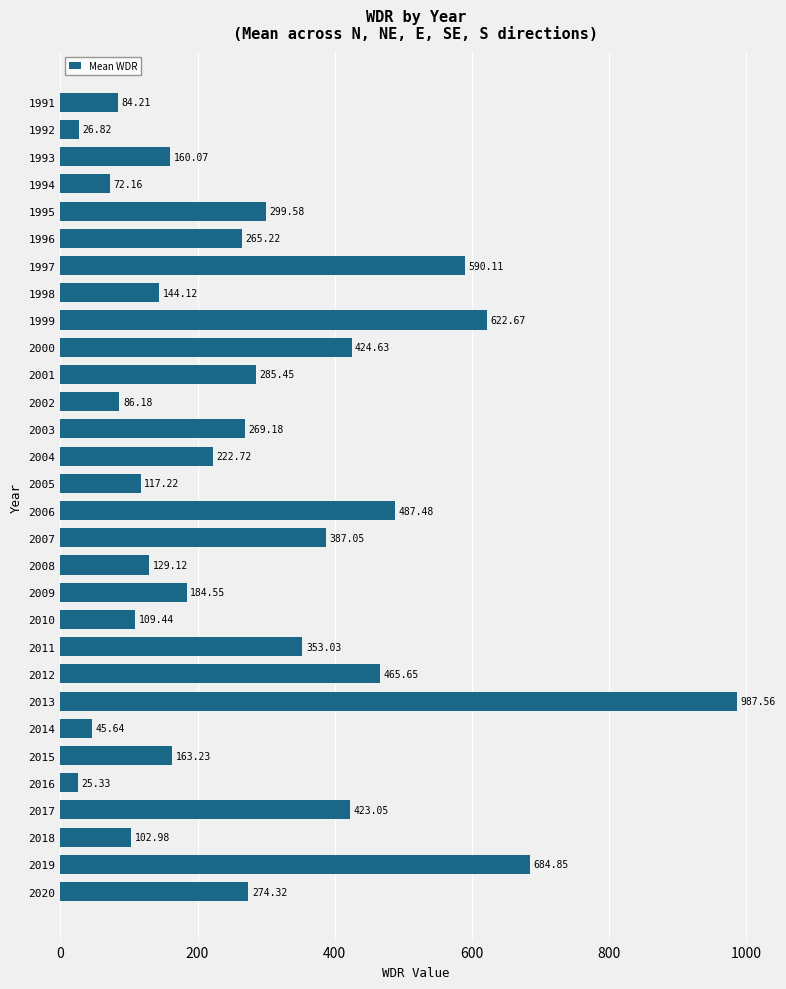

List the labels in order of value, smallest first.

2016, 1992, 2014, 1994, 1991, 2002, 2018, 2010, 2005, 2008, 1998, 1993, 2015, 2009, 2004, 1996, 2003, 2020, 2001, 1995, 2011, 2007, 2017, 2000, 2012, 2006, 1997, 1999, 2019, 2013